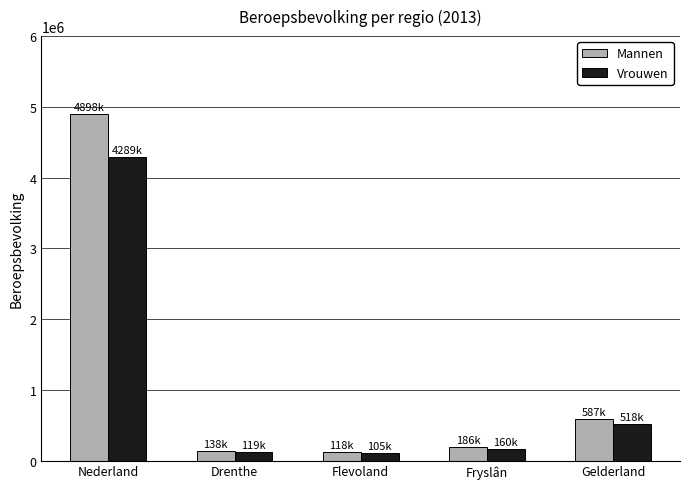

Between Nederland and Gelderland, which series saw the biggest shift?

Mannen